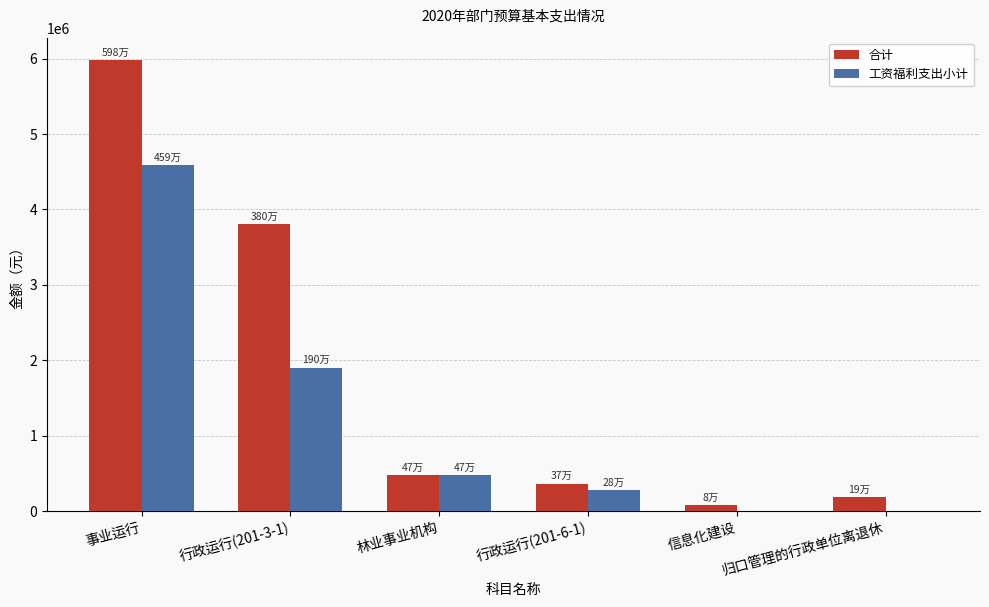

The 合计 series shows 264575.0 at 林业事业机构. True or false?

False